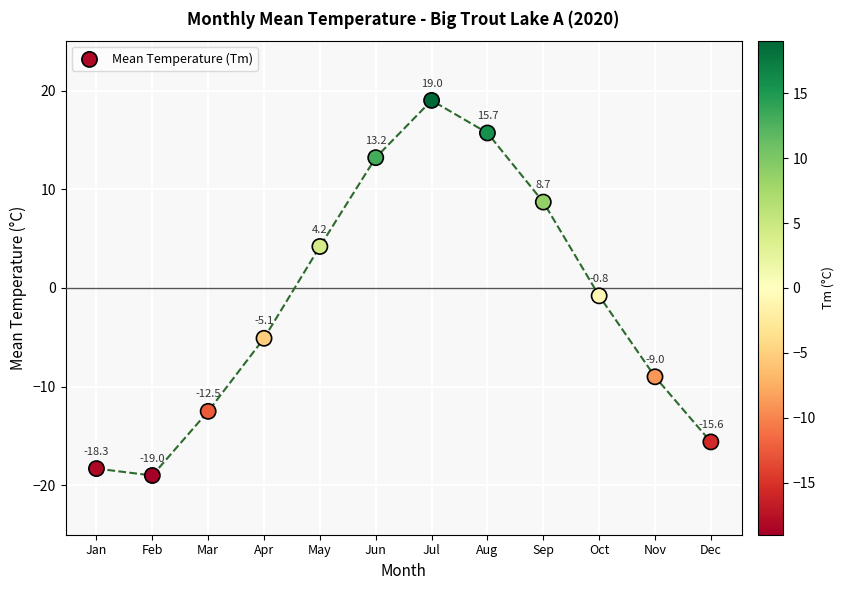

What is the range of Y values (max minus min)?

38.0